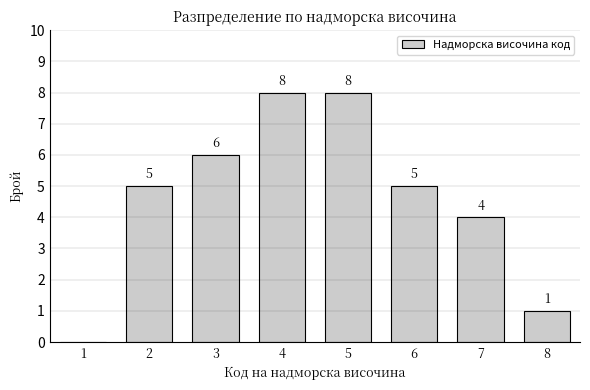

Reading left to right, transcribe all the data shown in this chart.

1=0	2=5	3=6	4=8	5=8	6=5	7=4	8=1